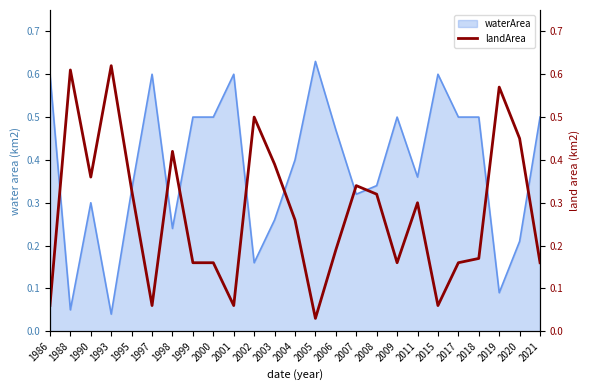

Between 2002 and 1993, which is larger?

1993